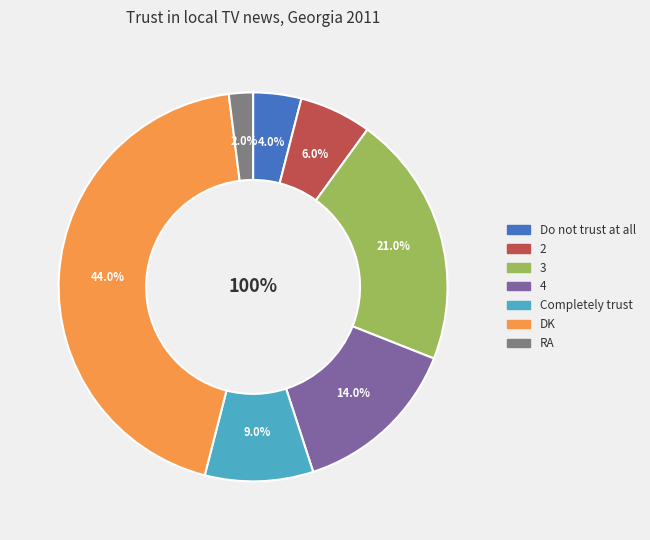

Which category has the biggest portion of the pie?

DK